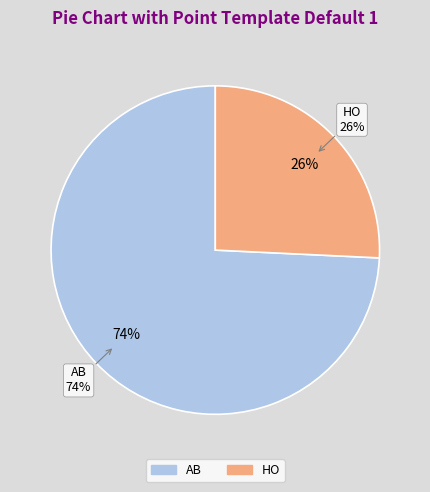

Which slice is the largest?

AB